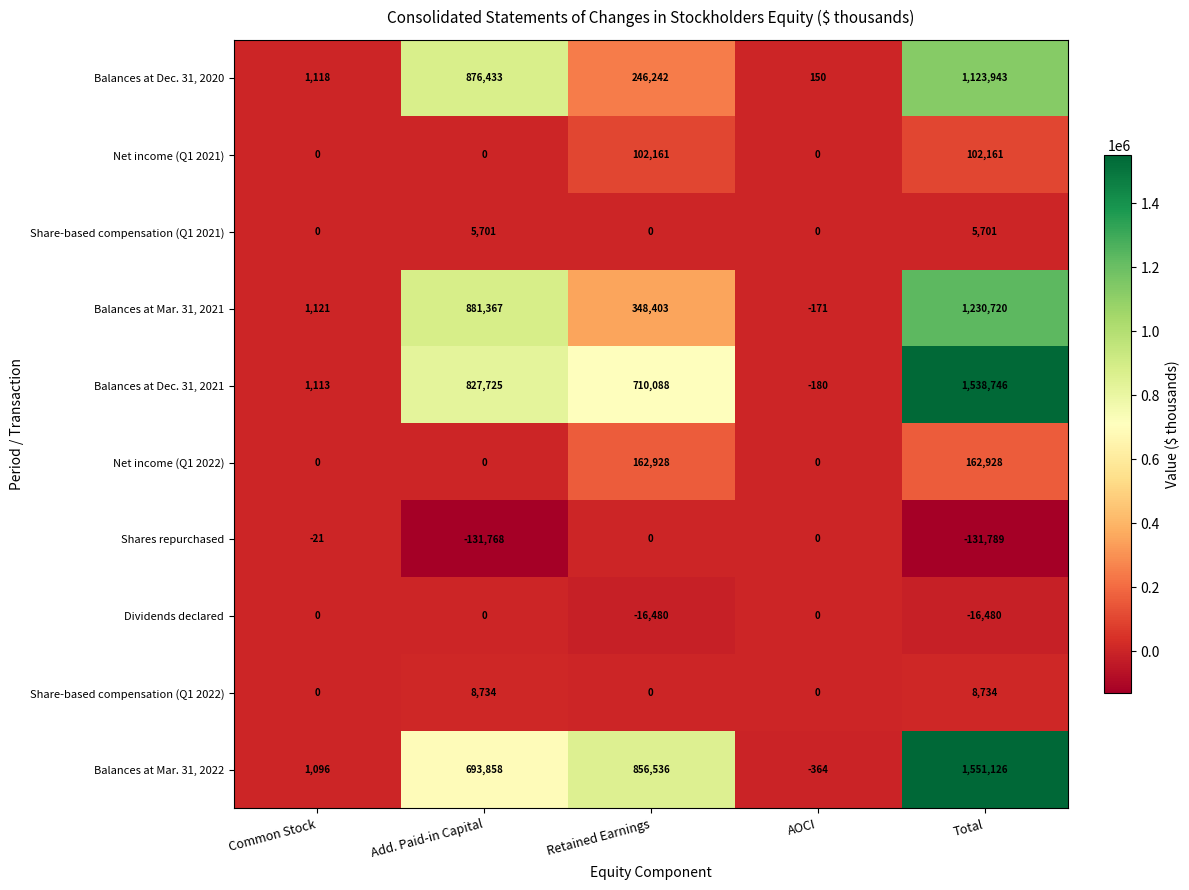

What is the greatest value displayed?

1551126